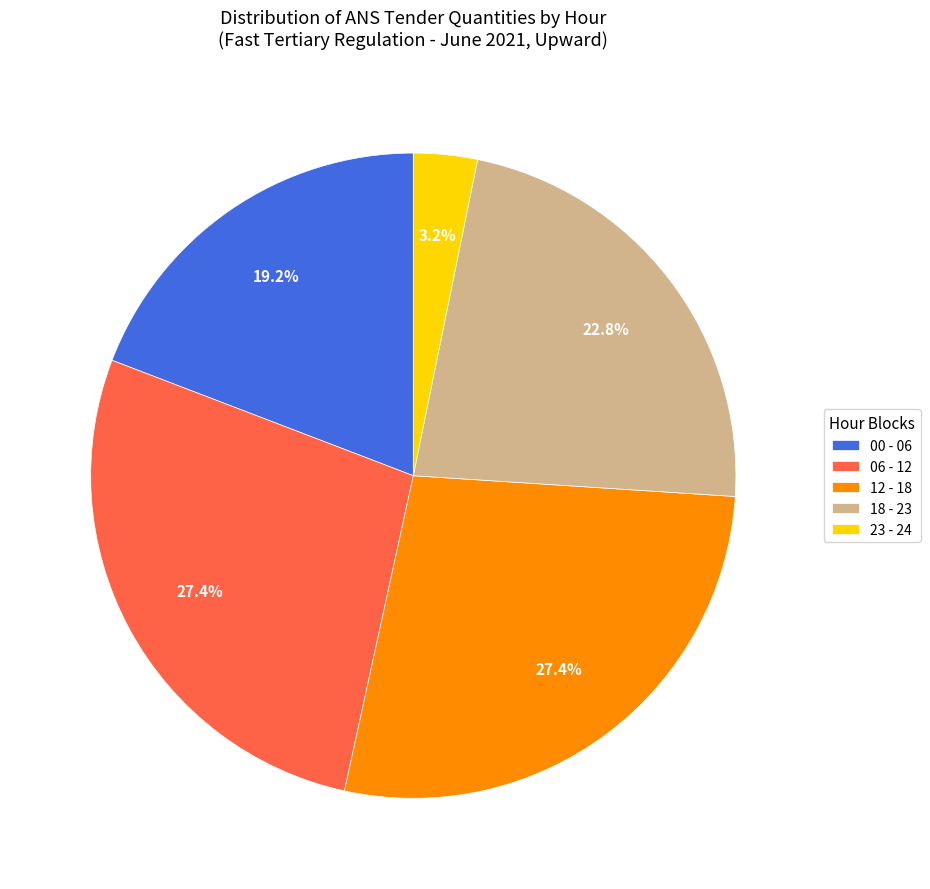

To the nearest percent, what is the difference between the largest and smallest slice percentages?

24%